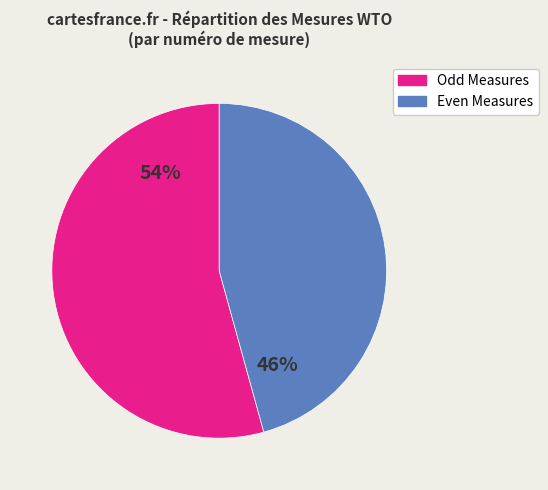

Is there any slice that represents more than half of the pie?

Yes